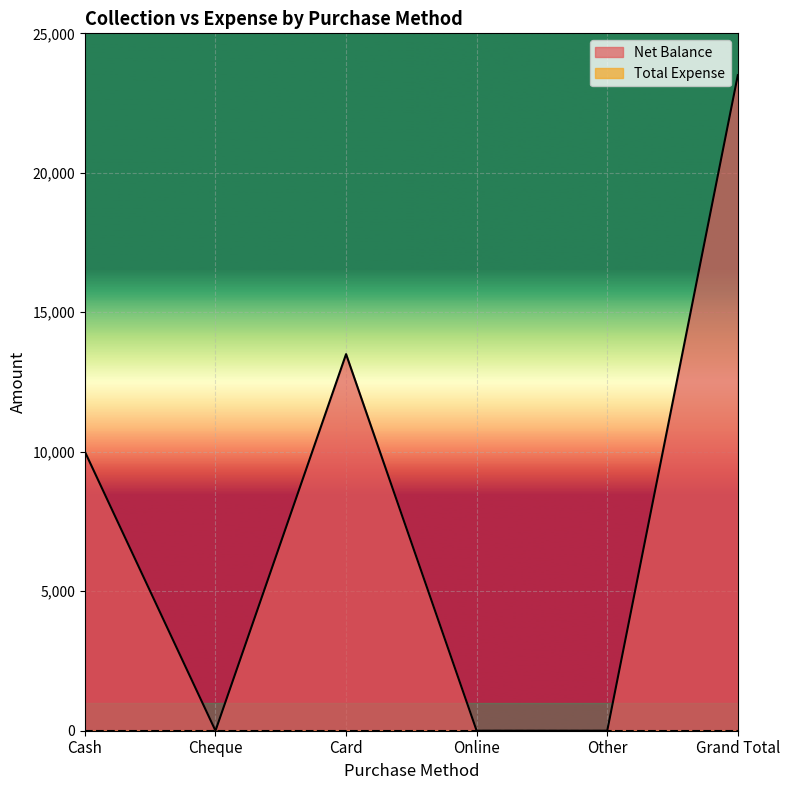

Rank the categories by value from highest to lowest.

Grand Total, Card, Cash, Cheque, Online, Other